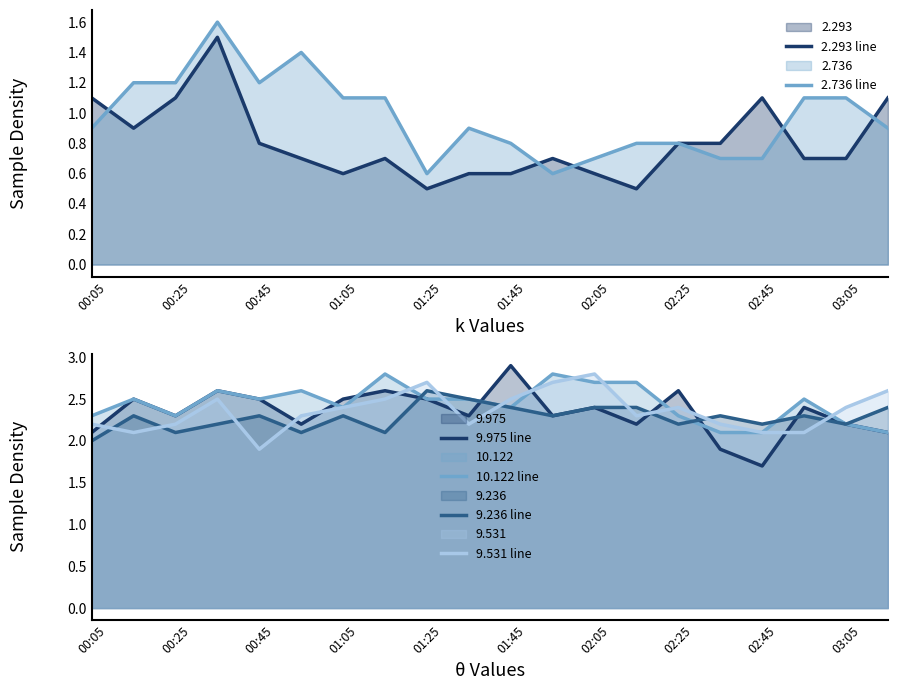

How many lines are shown in the chart?

6